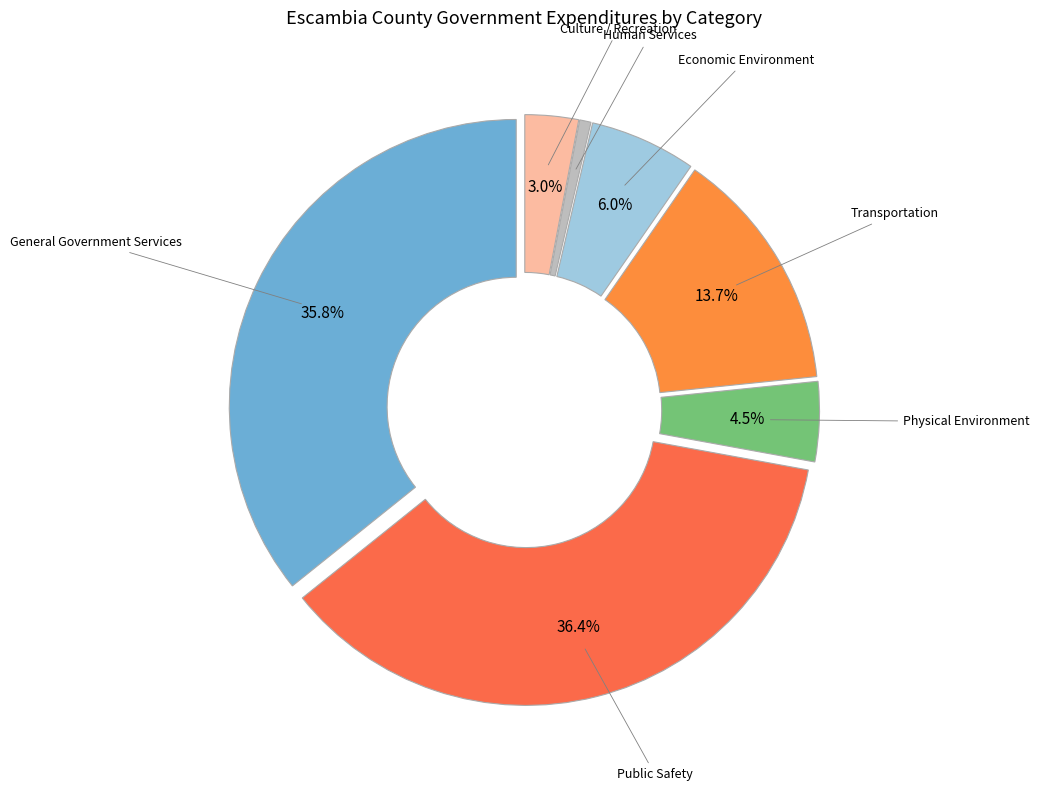

What portion of the pie excludes Physical Environment?

95.5%